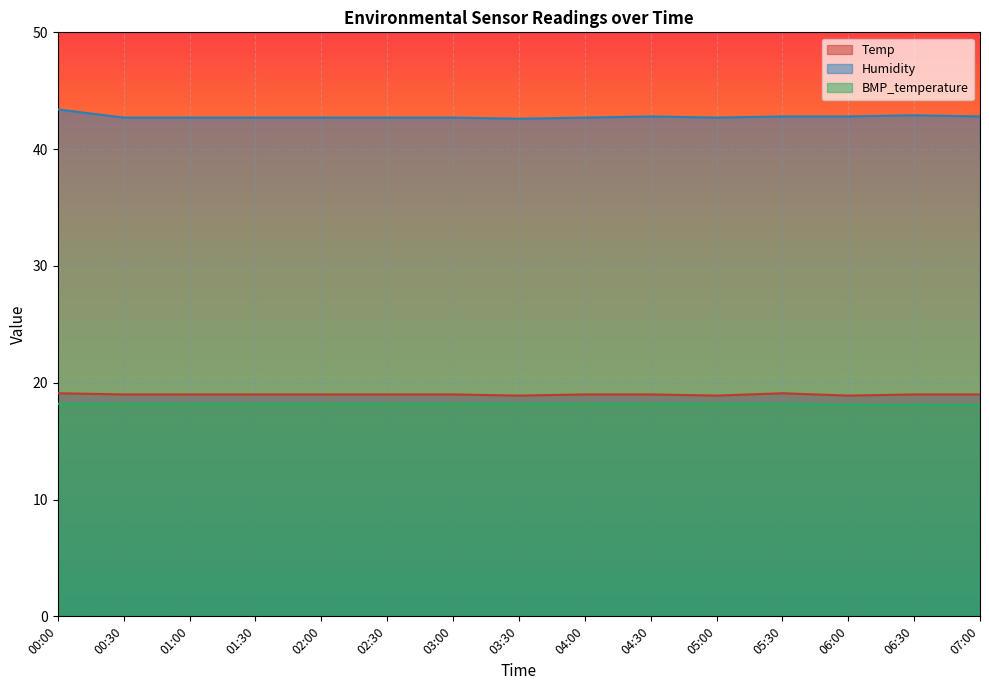

True or false: BMP_temperature and Humidity intersect in this chart.

False